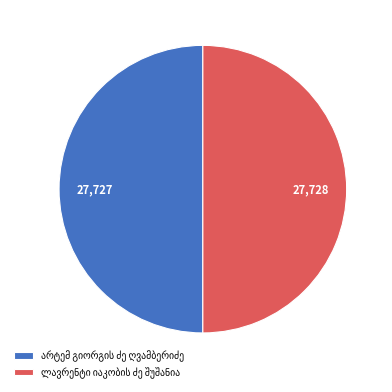

Does ლავრენტი იაკობის ძე შუშანია account for over 50% of the chart?

Yes